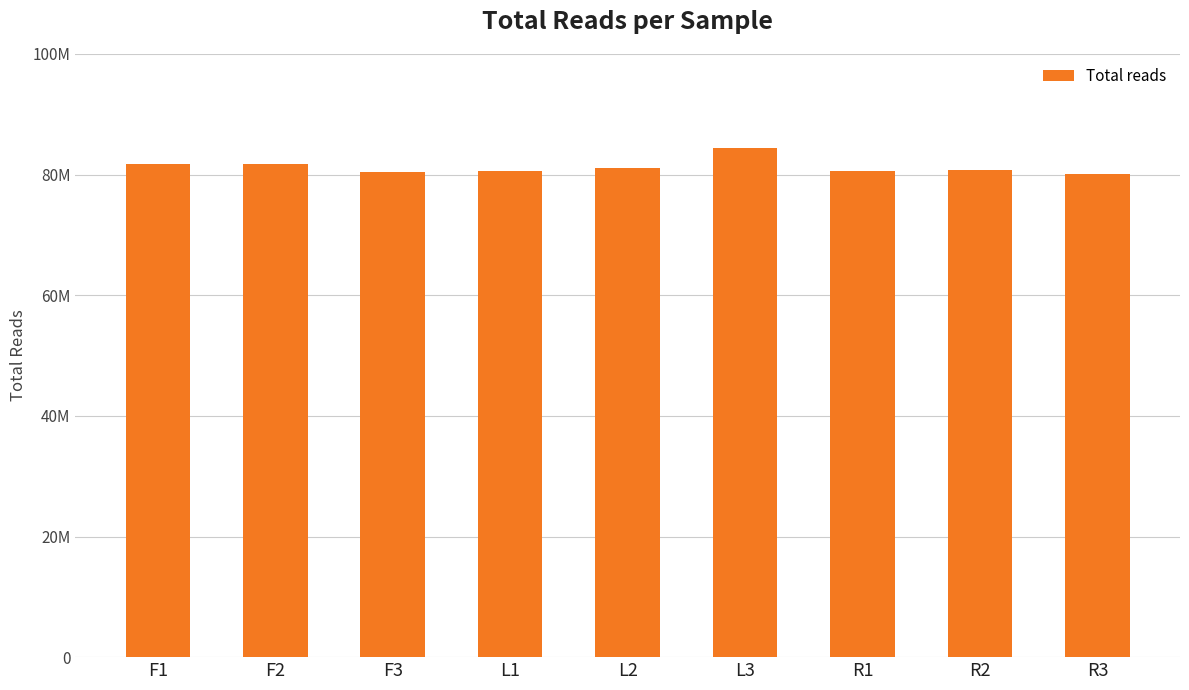

True or false: the data shows 122303783 at R3.

False